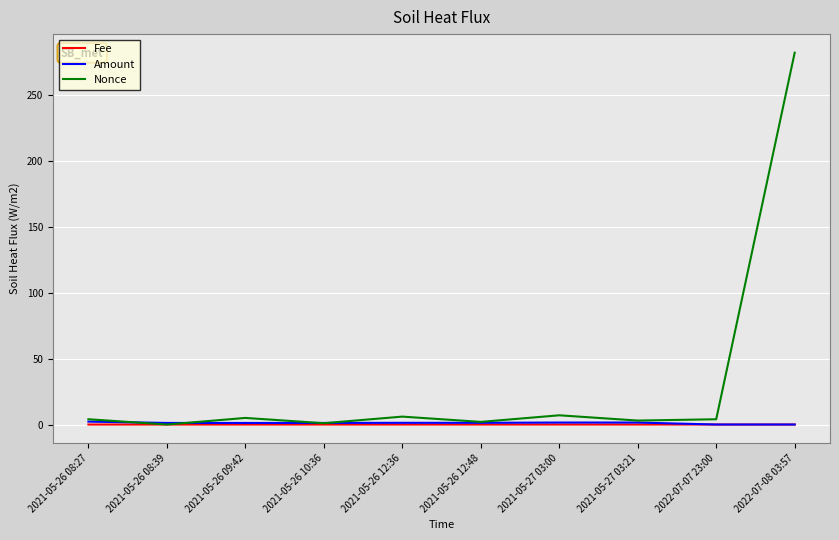

Which series has the largest total across all categories?

Nonce